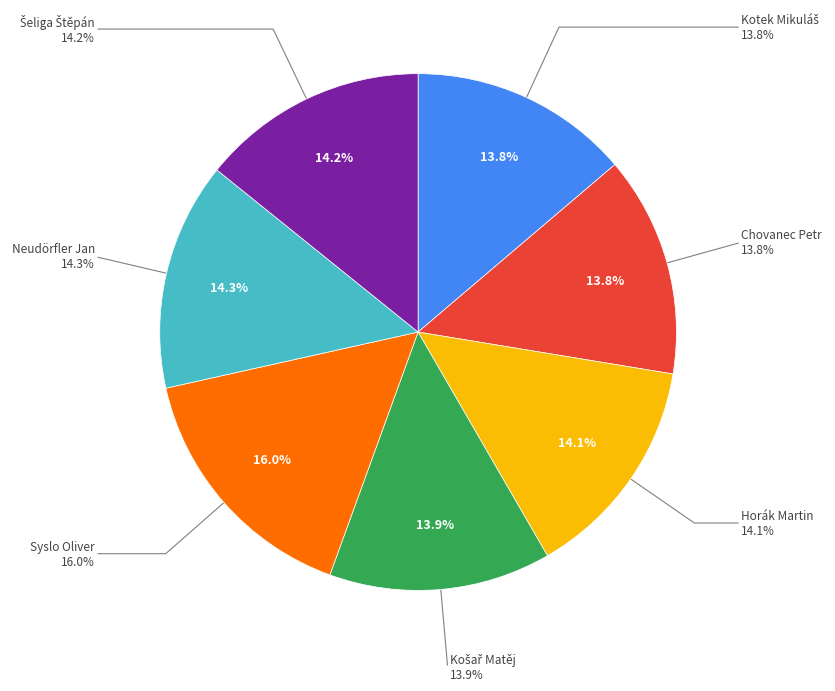

Is there a majority slice in this chart?

No